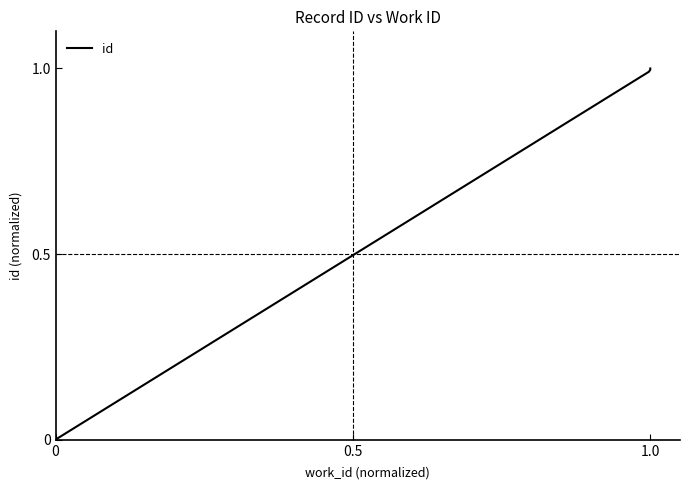

How many lines are shown in the chart?

1